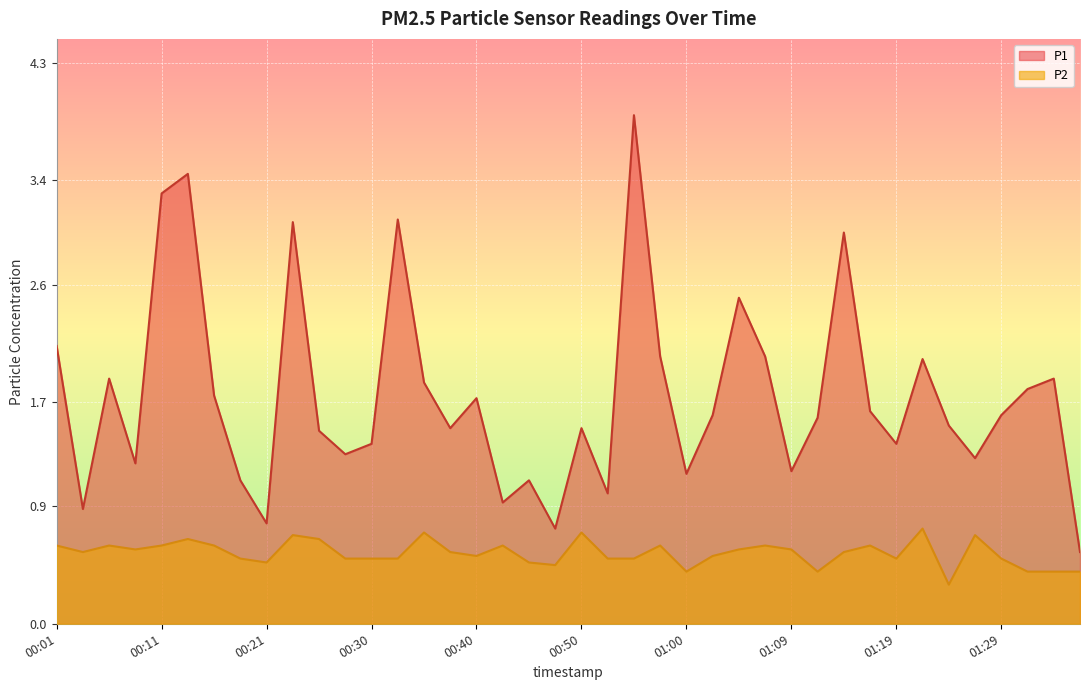

Reading left to right, list all the values displayed in this chart.

P1: 2.1	0.9	1.9	1.2	3.3	3.5	1.8	1.1	0.8	3.1	1.5	1.3	1.4	3.1	1.9	1.5	1.7	0.9	1.1	0.7	1.5	1.0	3.9	2.0	1.1	1.6	2.5	2.0	1.2	1.6	3.0	1.6	1.4	2.0	1.5	1.3	1.6	1.8	1.9	0.6
P2: 0.6	0.6	0.6	0.6	0.6	0.7	0.6	0.5	0.5	0.7	0.7	0.5	0.5	0.5	0.7	0.6	0.5	0.6	0.5	0.5	0.7	0.5	0.5	0.6	0.4	0.5	0.6	0.6	0.6	0.4	0.6	0.6	0.5	0.7	0.3	0.7	0.5	0.4	0.4	0.4